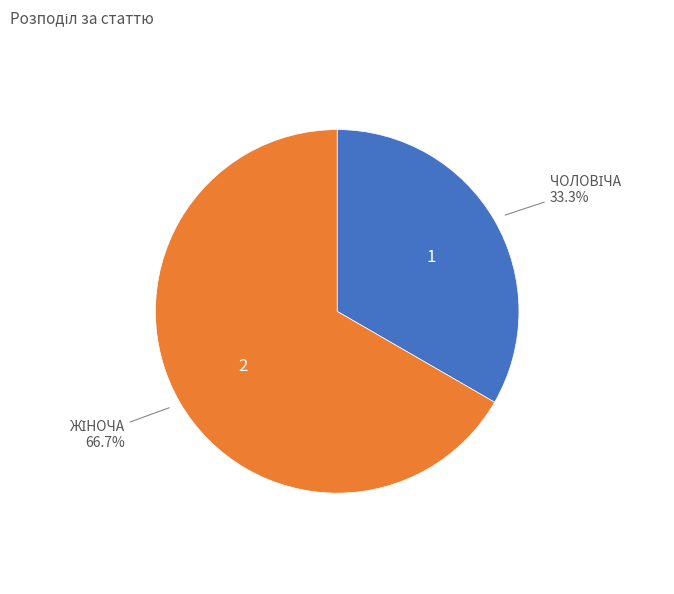

Is there any slice that represents more than half of the pie?

Yes